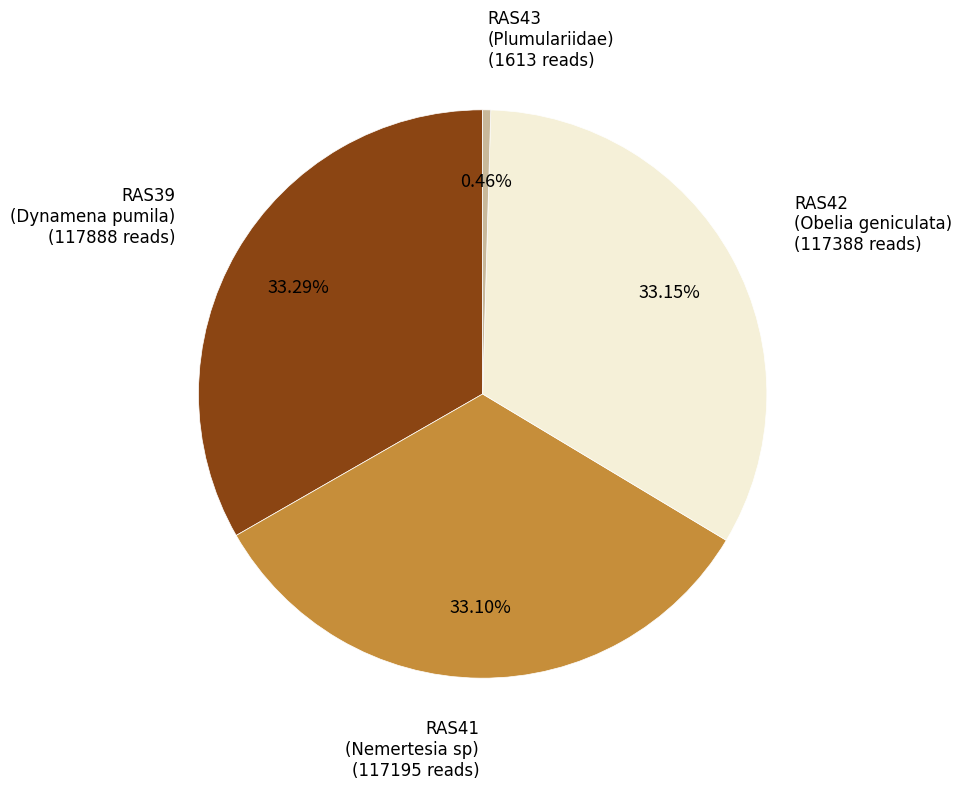

What is the smallest slice in the pie chart?

RAS43 (Plumulariidae)